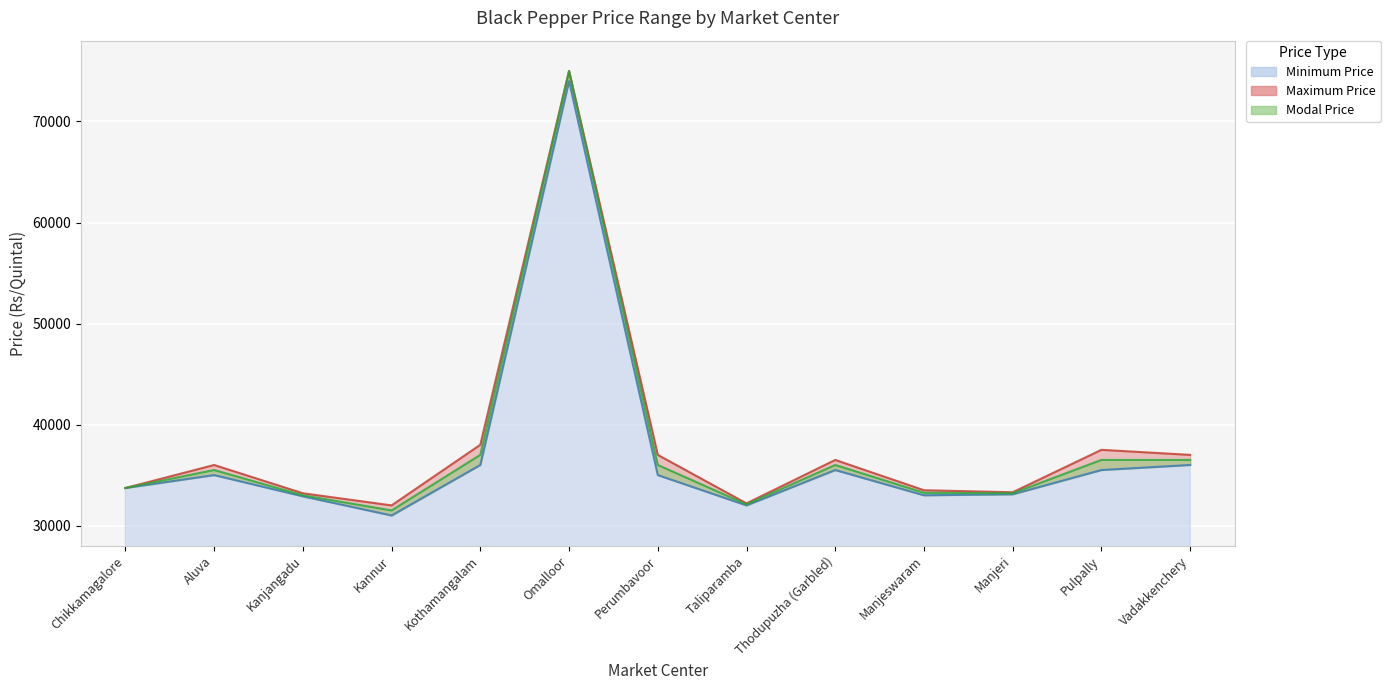

Where is the first local maximum for Maximum Price?

Aluva